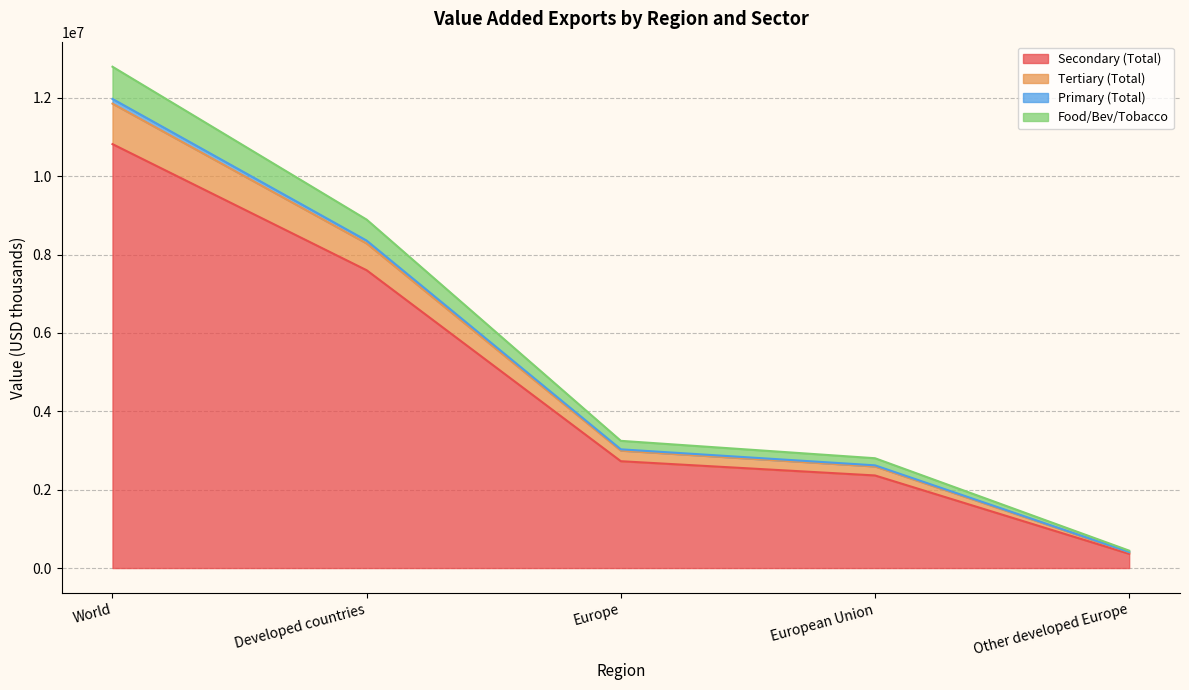

At how many categories does at least one series exceed 8156279?

2